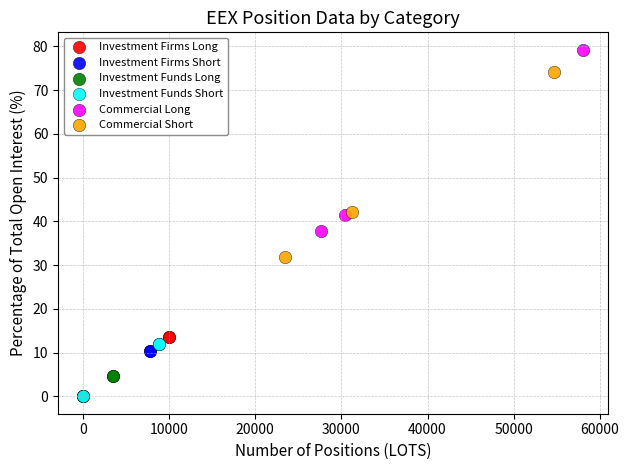

Which series reaches the maximum Y coordinate?

Commercial Long